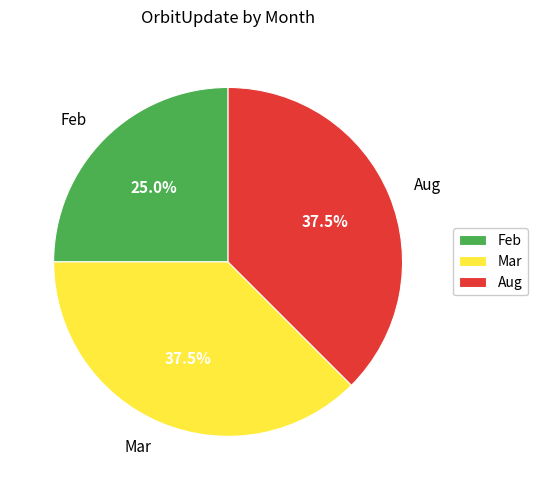

Count the number of slices in the pie.

3